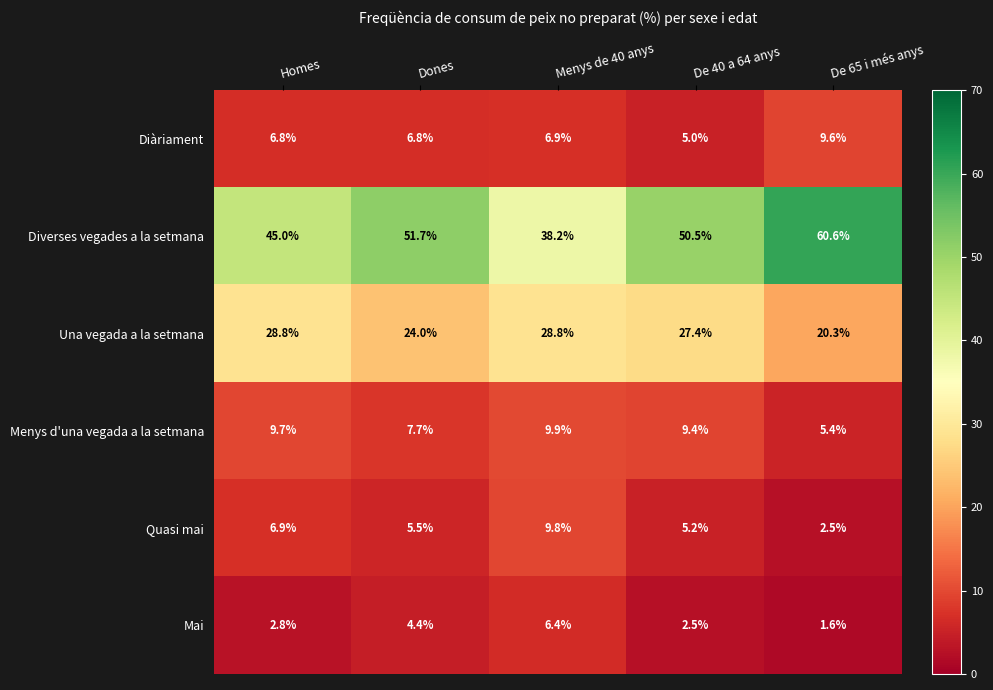

Is the value of Quasi mai at Dones greater than the value of Diverses vegades a la setmana at Menys de 40 anys?

No